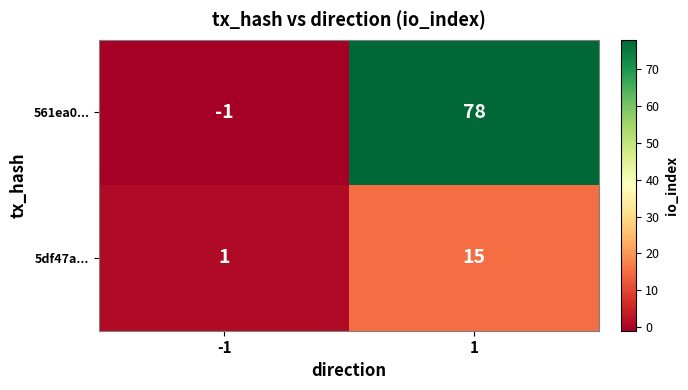

Reading right to left, transcribe all the data shown in this chart.

561ea0...: 1=78	-1=-1
5df47a...: 1=15	-1=1